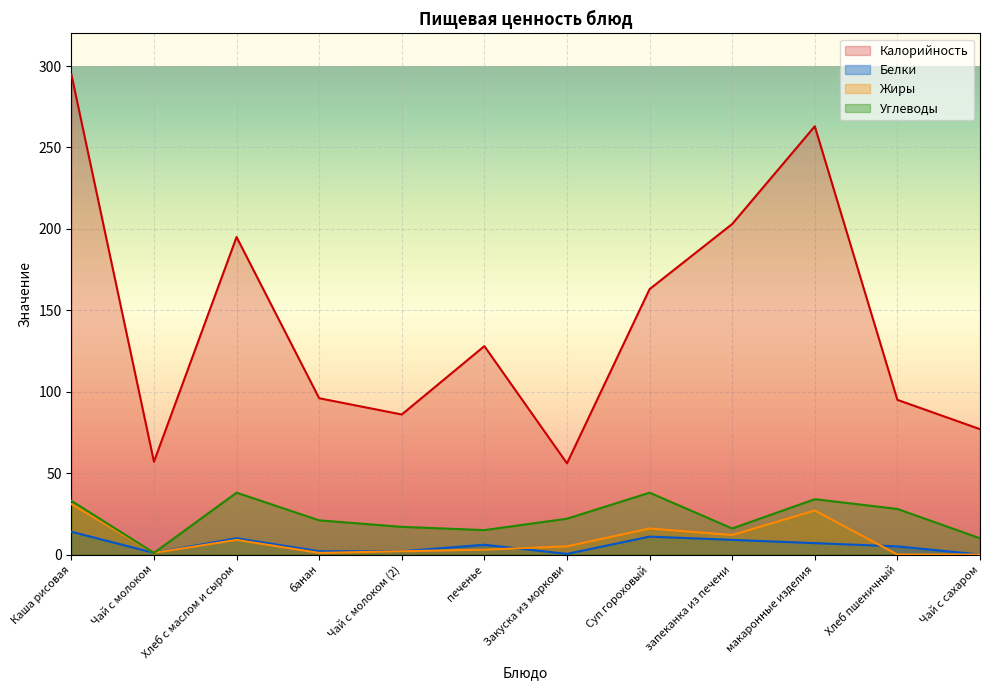

Which series has the largest range (max minus min)?

Калорийность